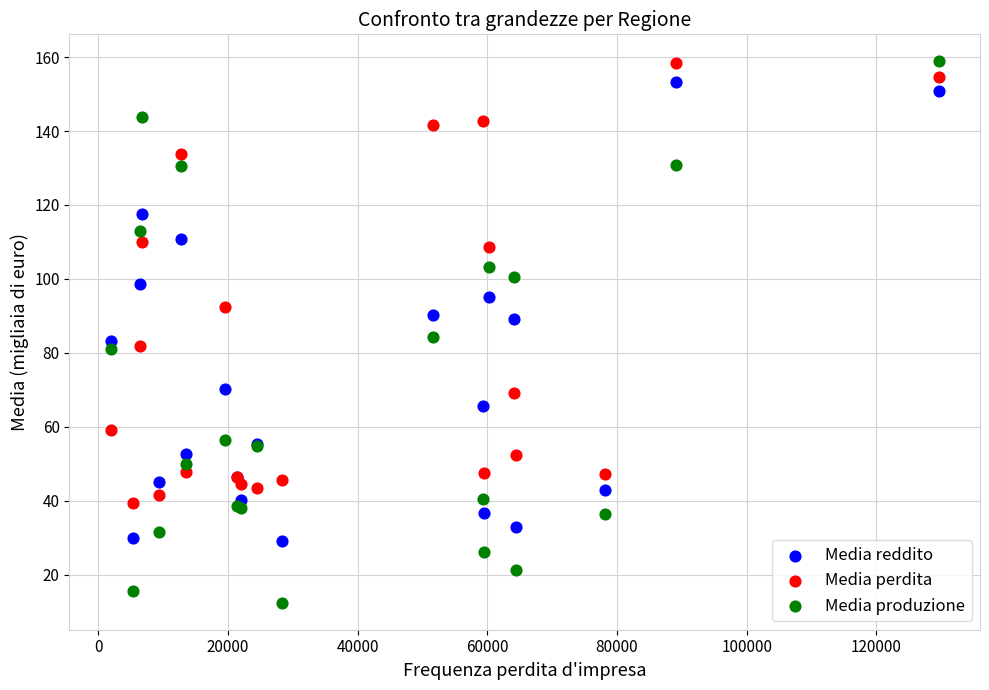

What is the X range (max minus min) for the scatter plot?

127670.0